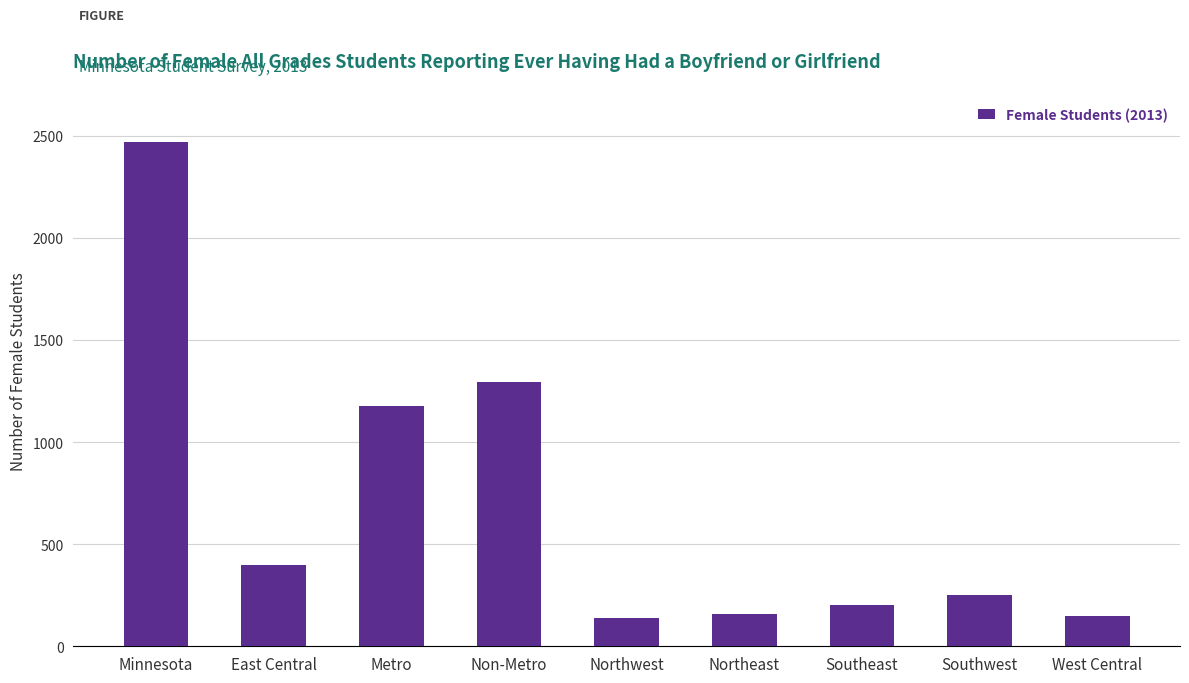

What is the average value?

692